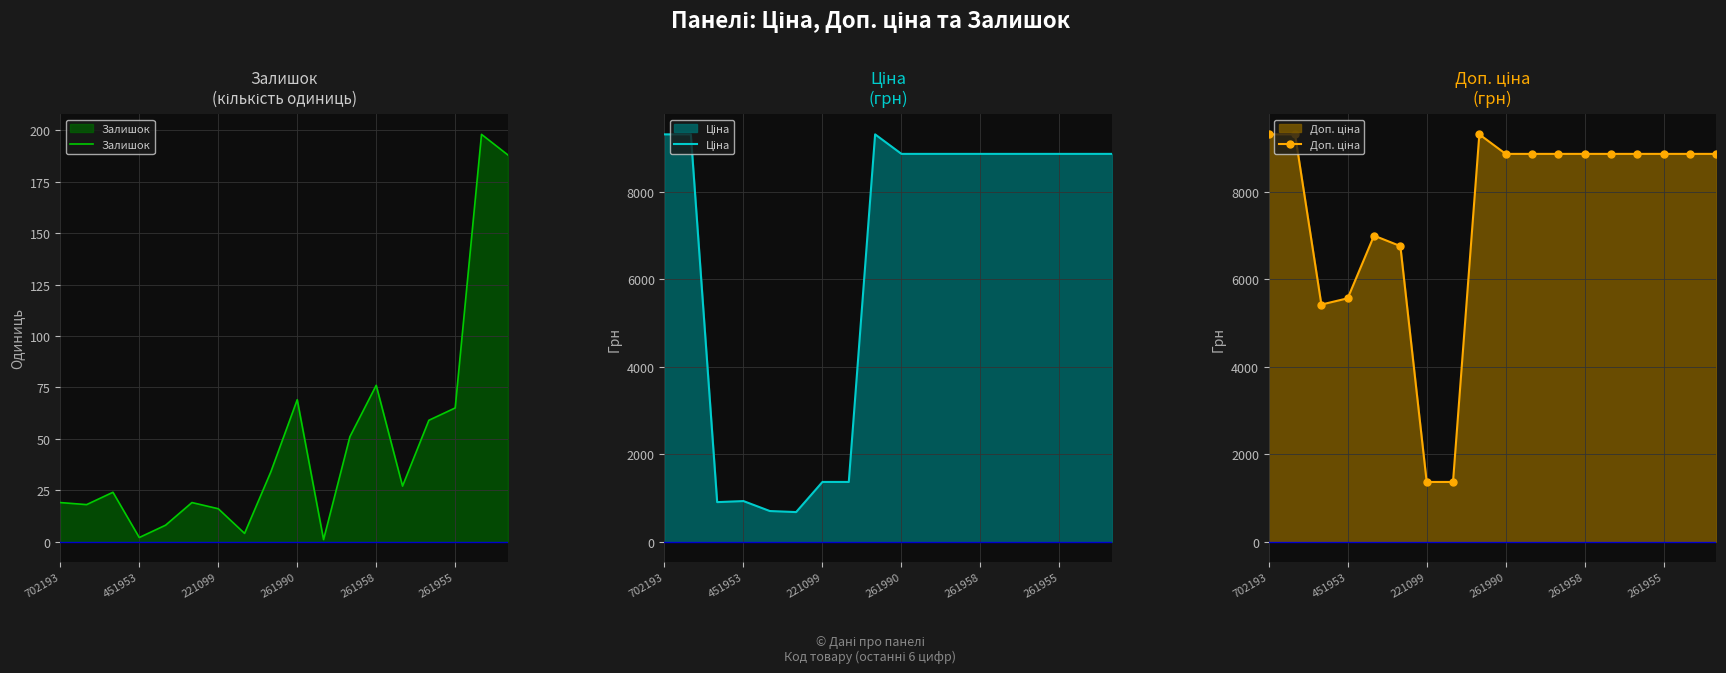

Which label corresponds to the largest value in the chart?

702193